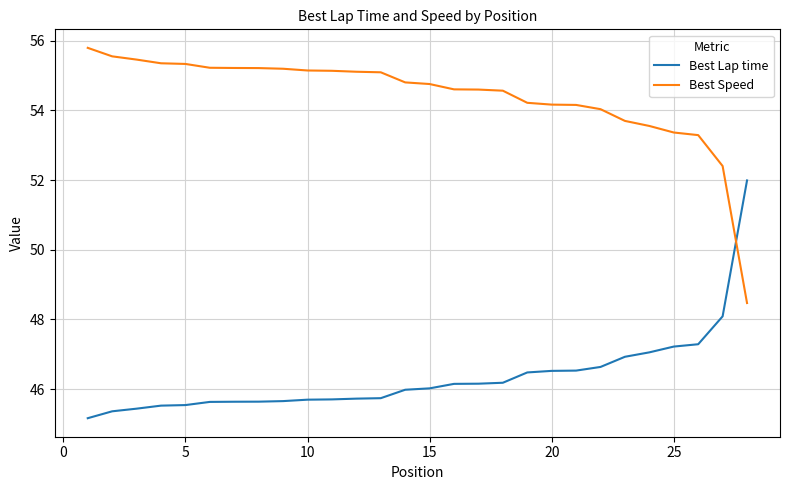

How many intersections are there between Best Lap time and Best Speed?

1